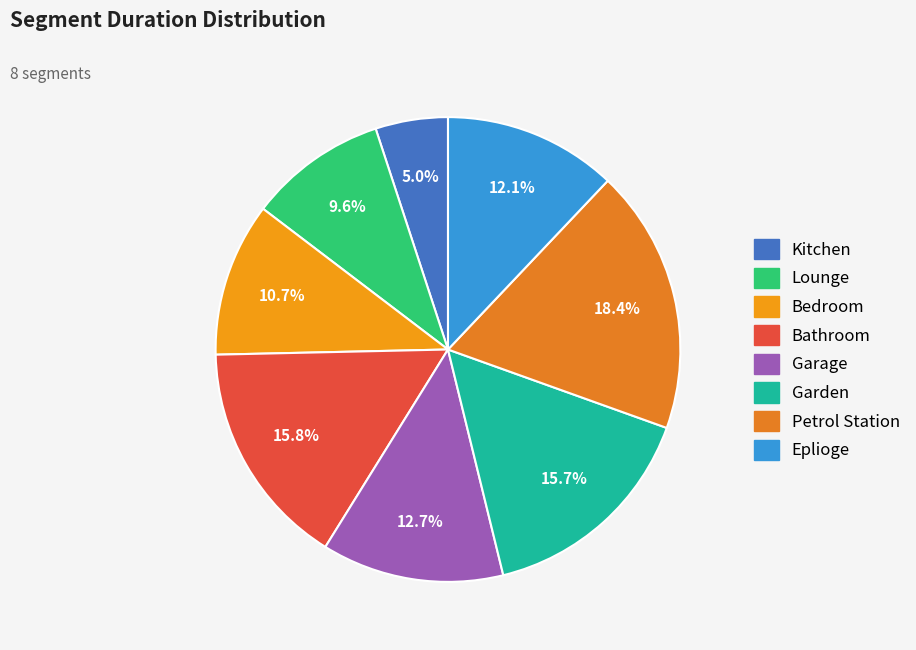

Is there a majority slice in this chart?

No